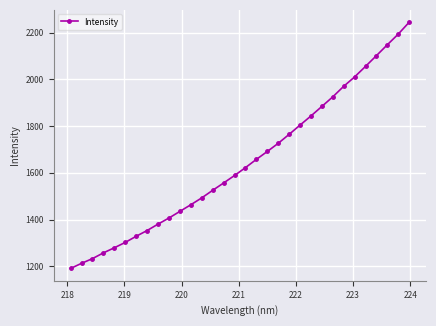

What is the value of the 4th point from the left?

1257.4